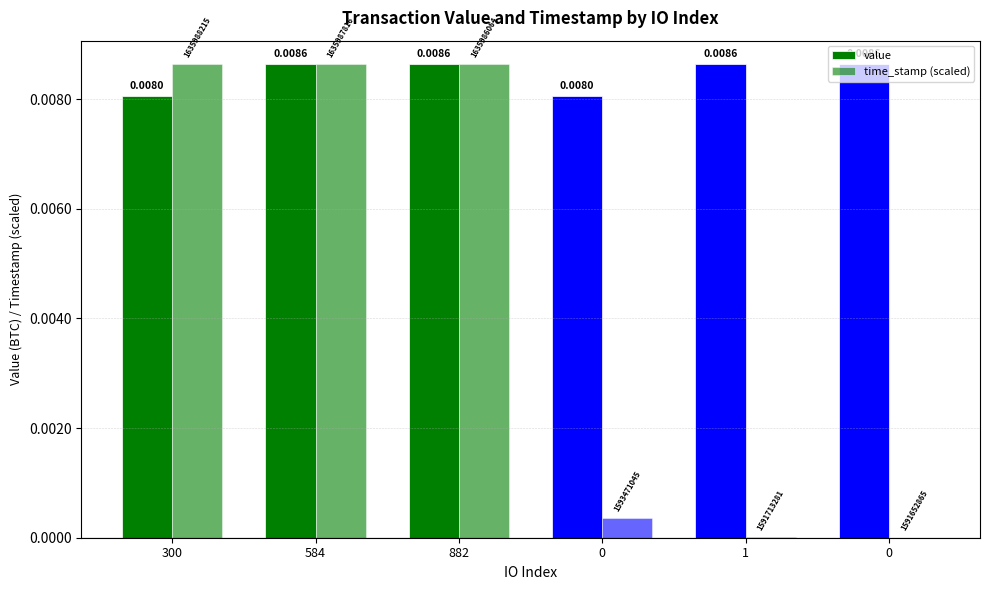

Reading right to left, list all the values displayed in this chart.

value: 0=0.0	1=0.0	0=0.0	882=0.0	584=0.0	300=0.0
time_stamp (scaled): 0=0.0	1=0.0	0=0.0	882=0.0	584=0.0	300=0.0